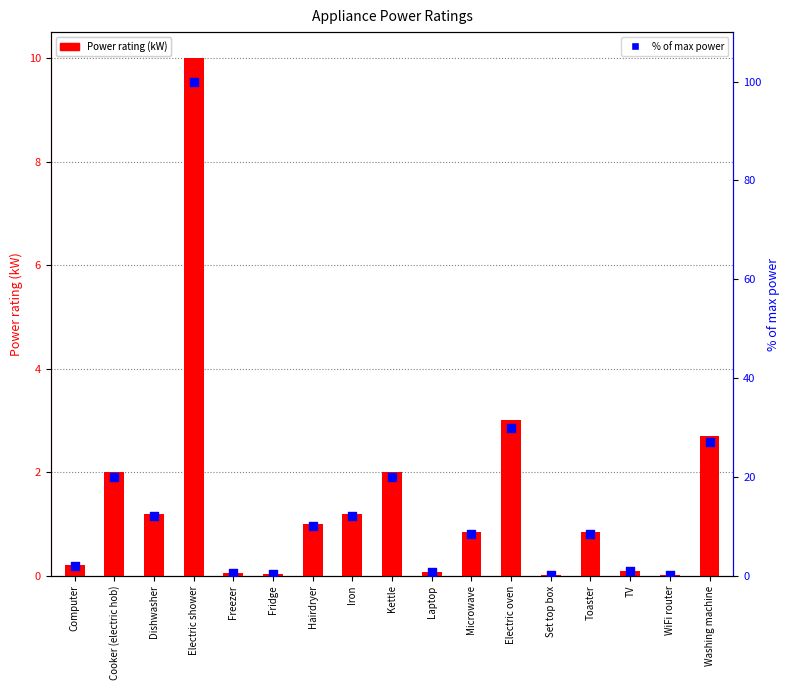

Which series has the widest spread of Y values?

% of max power